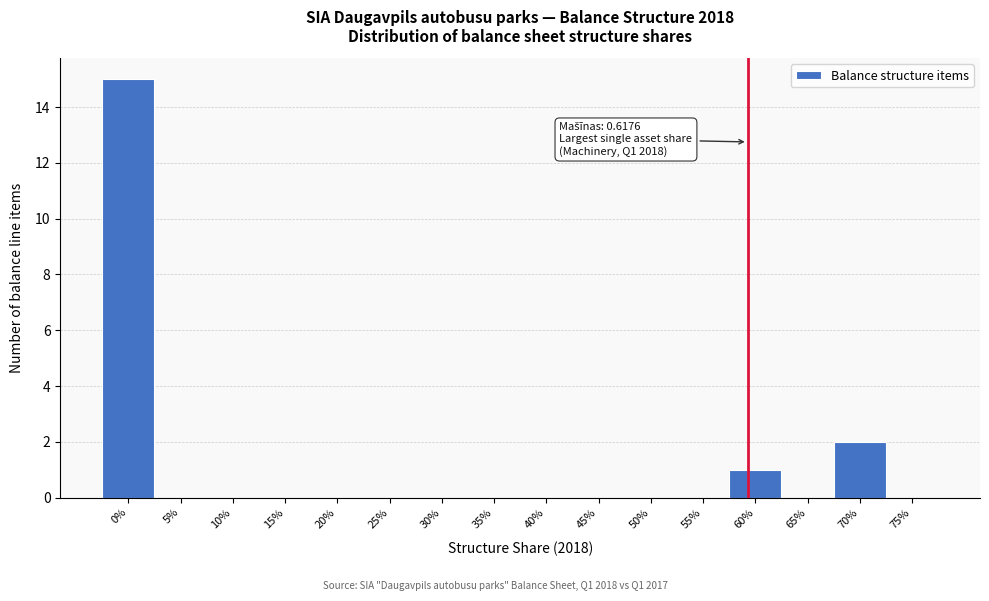

Reading left to right, extract all data points from this chart.

0%=15	5%=0	10%=0	15%=0	20%=0	25%=0	30%=0	35%=0	40%=0	45%=0	50%=0	55%=0	60%=1	65%=0	70%=2	75%=0